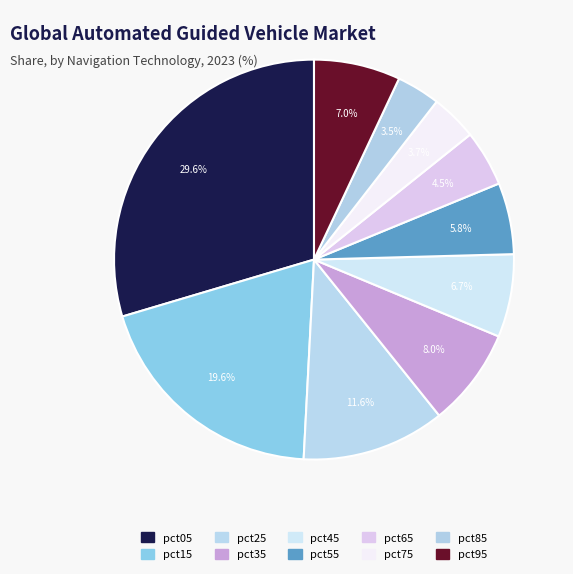

Does pct15 account for over 50% of the chart?

No